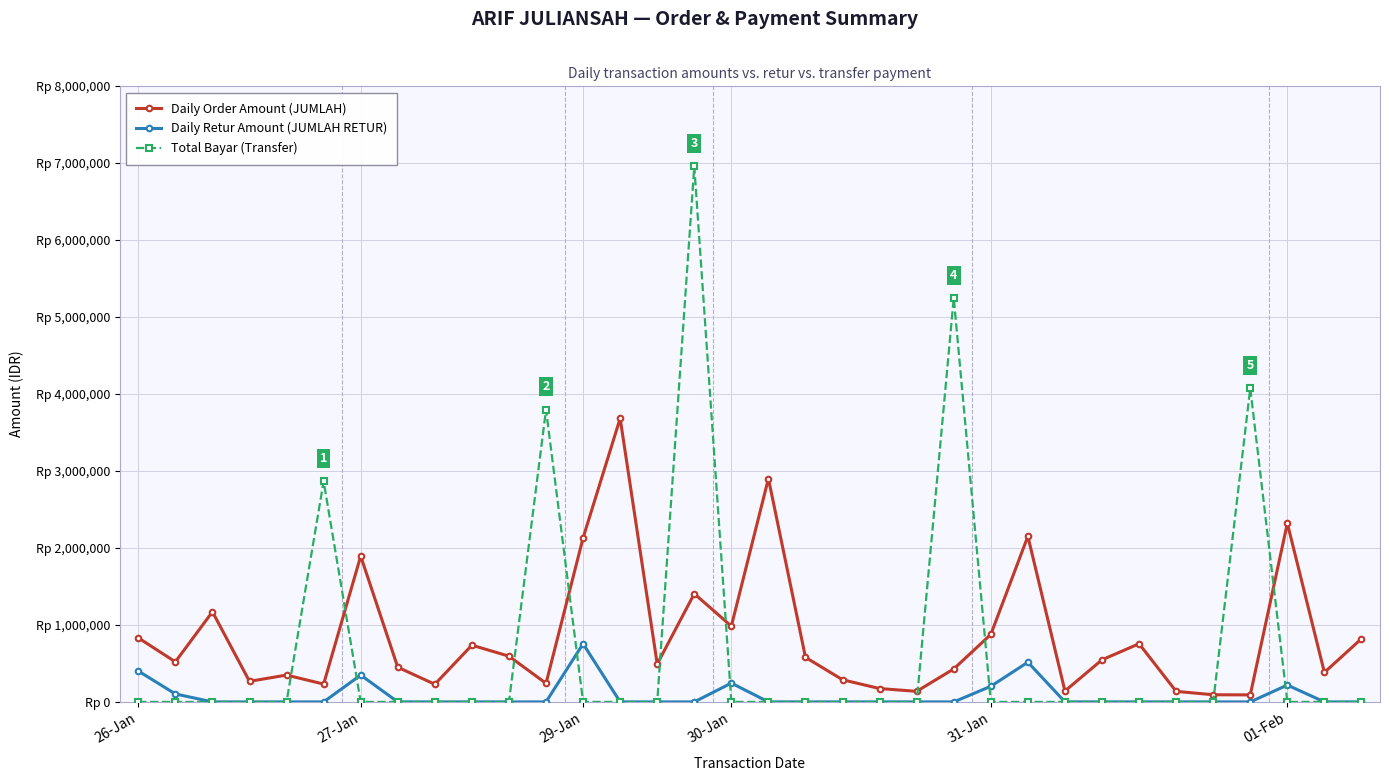

How many interior local peaks does the Total Bayar (Transfer) series have?

5